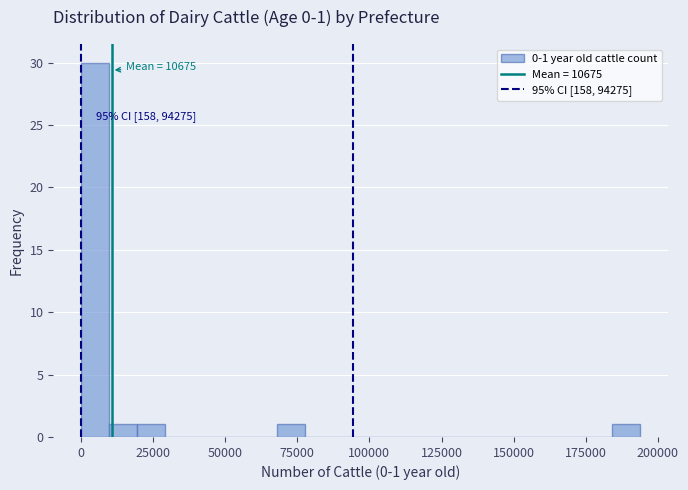

Around what value on the x-axis is the tallest bar? Give the approximate position of its centre, as read against the axis.

5000